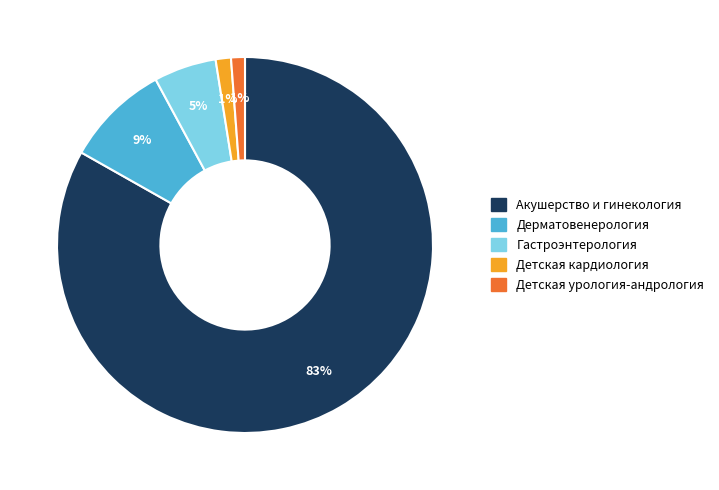

Which slice represents more than half of the pie?

Акушерство и гинекология